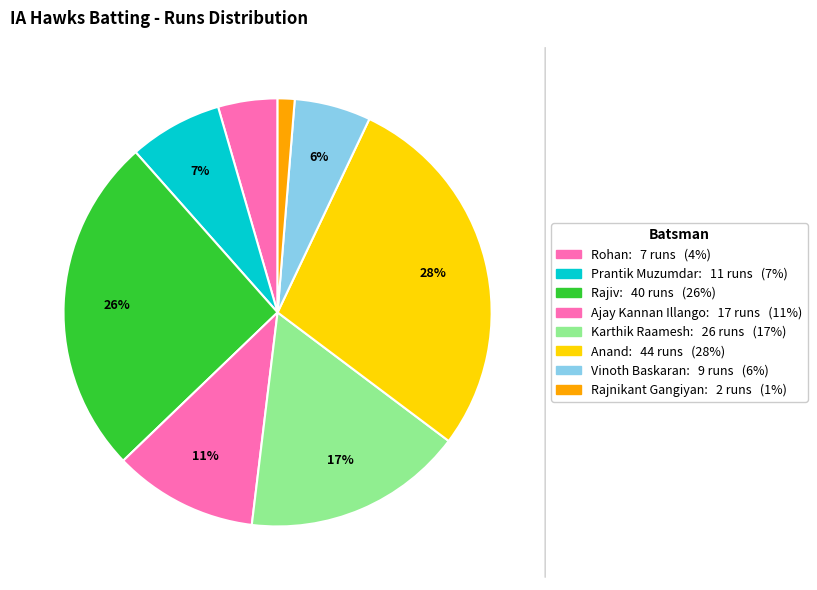

How many slices are in this pie chart?

8